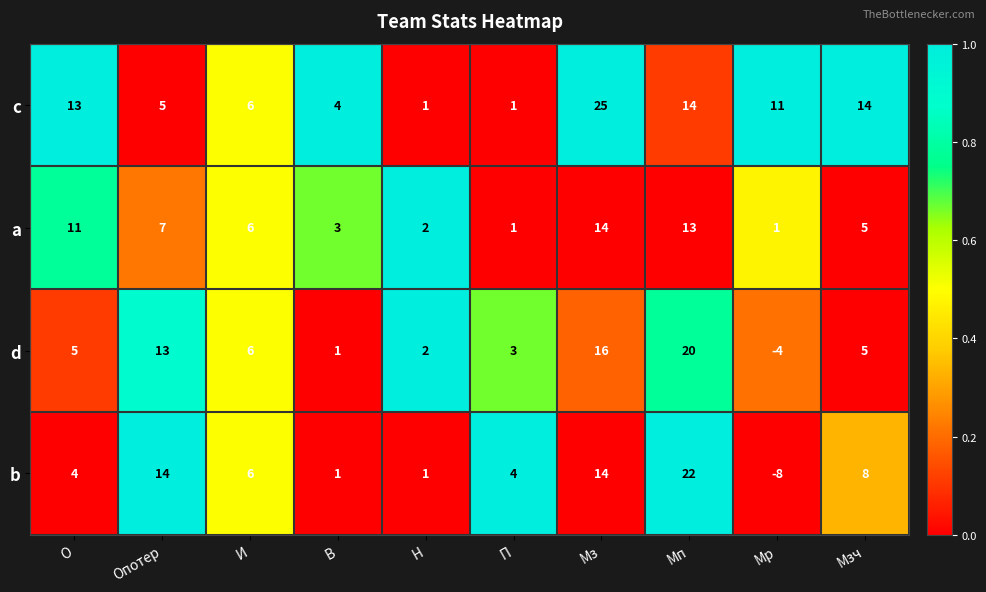

How many data points in d are less than 5?

4